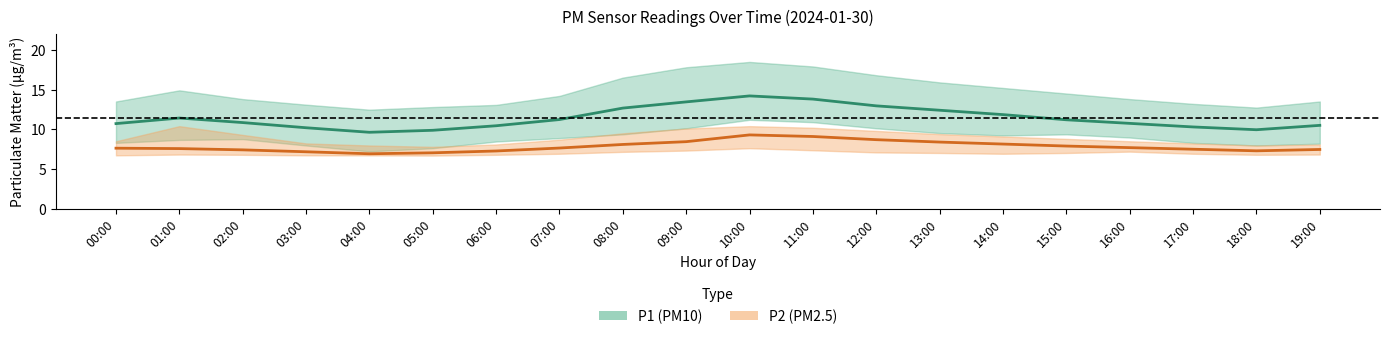

True or false: P2_lower and P1 cross at least once.

False